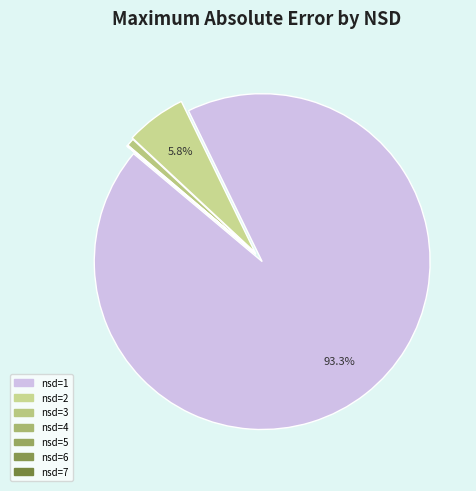

To the nearest percent, what is the combined percentage of nsd=1 and nsd=7?

93%